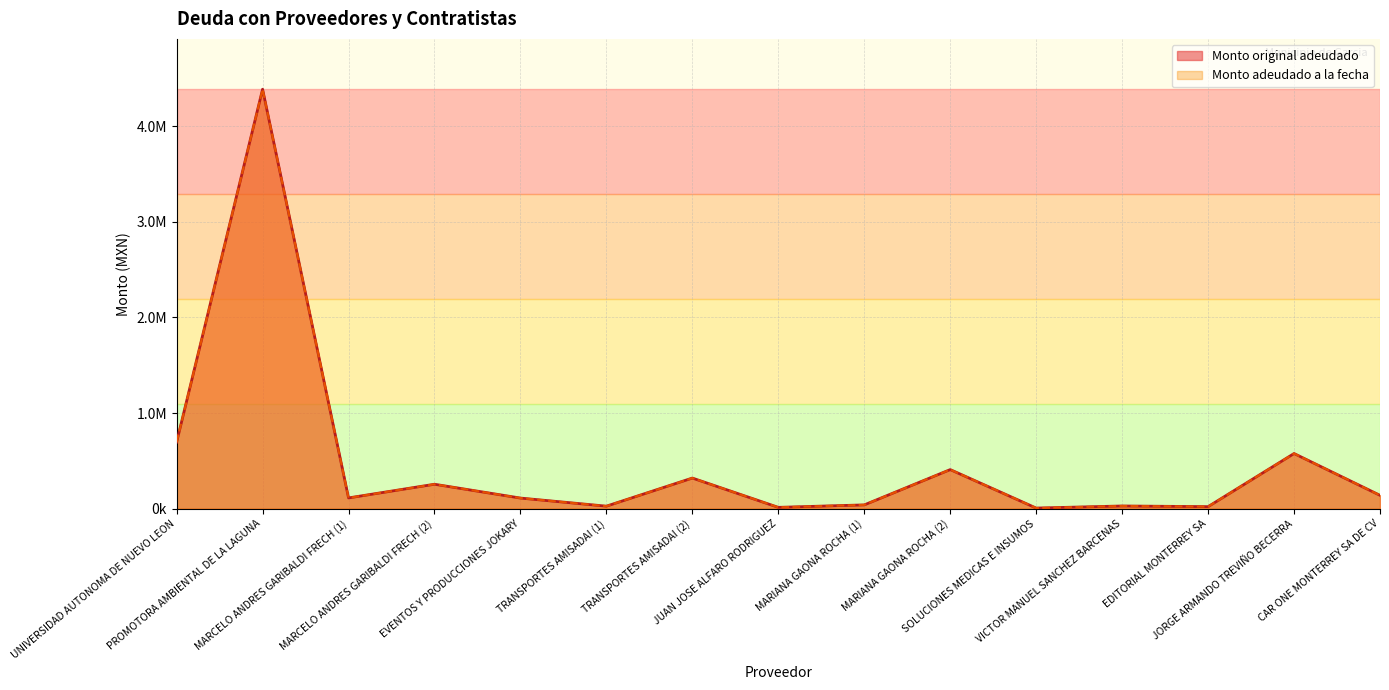

Which series has the largest total across all categories?

Monto original adeudado